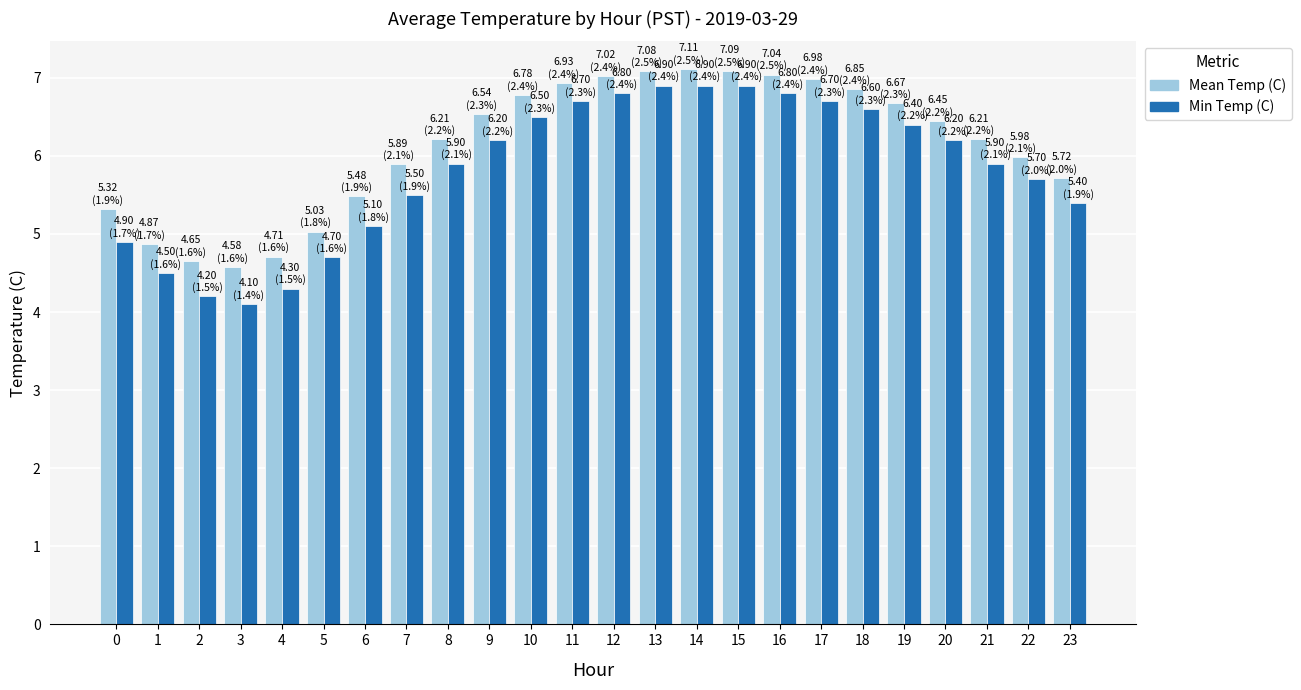

What is the total value across all series at 5?

9.7